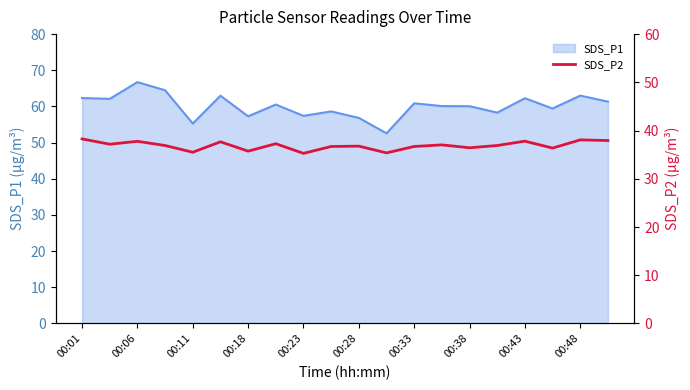

At which label does SDS_P1 reach its peak?

00:06